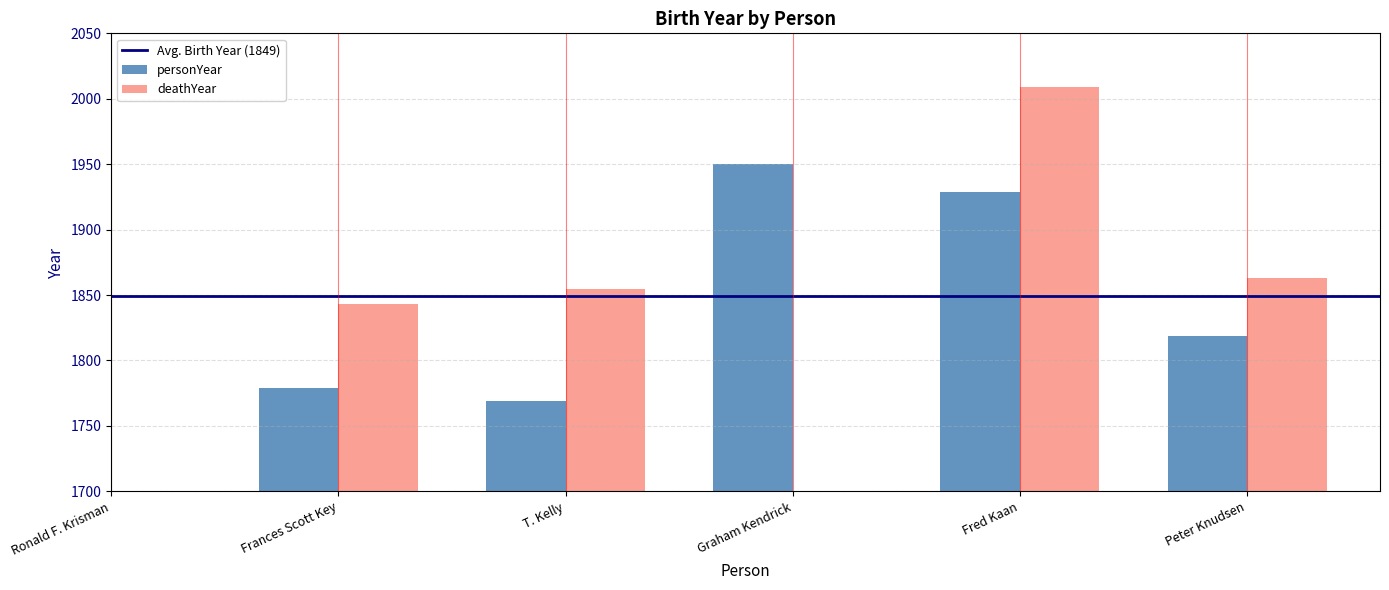

Is it true that the value at Graham Kendrick is 3183?

False